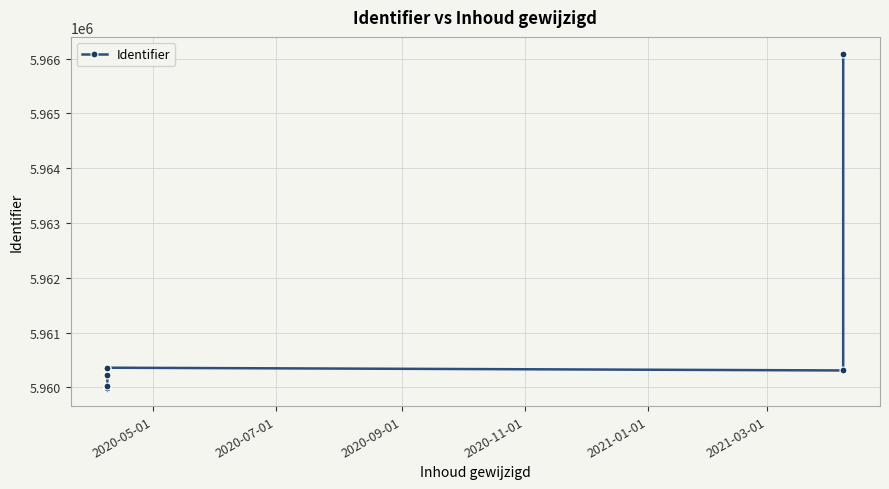

How many interior local valleys (lower than both neighbors) does the data have?

1